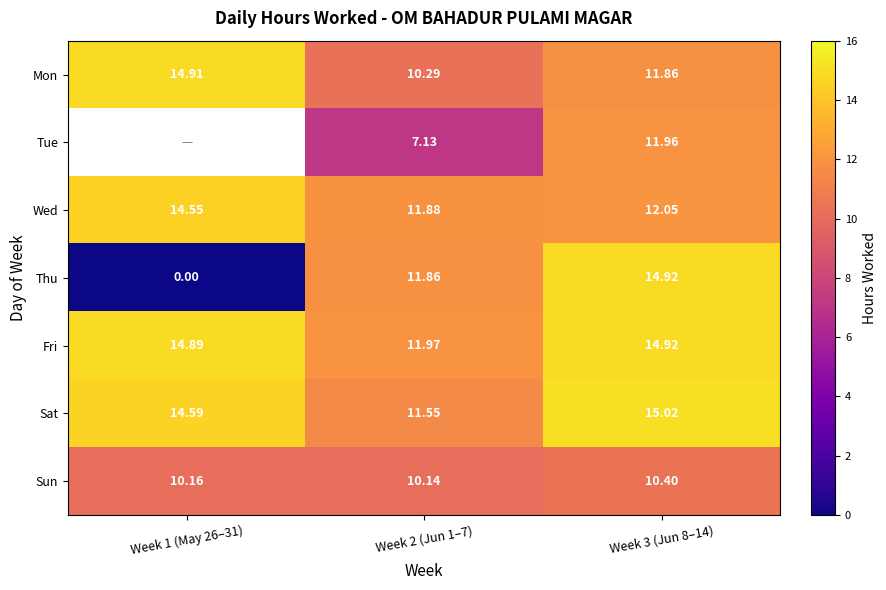

What is the difference between the highest and lowest values at Week 2 (Jun 1–7)?

4.8